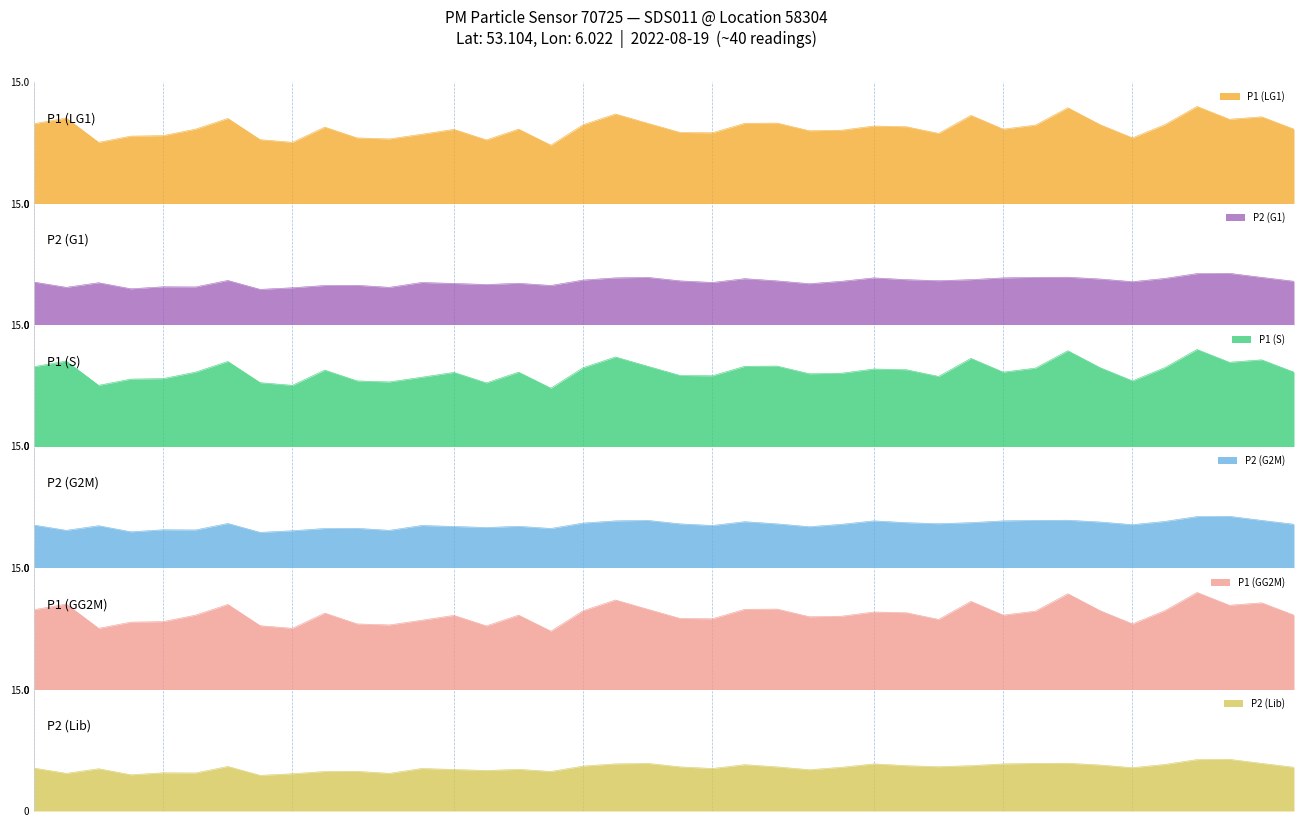

What is the sum of all P1 values?

177.9